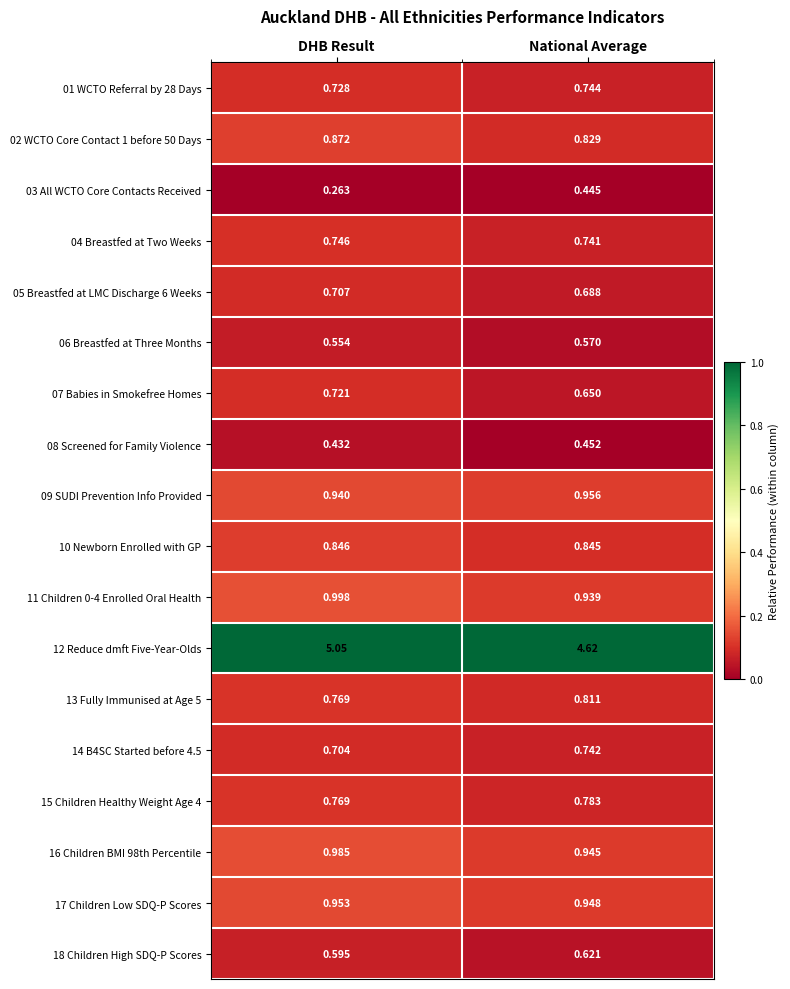

Where is 16 Children BMI 98th Percentile nearest to the value 0?

National Average